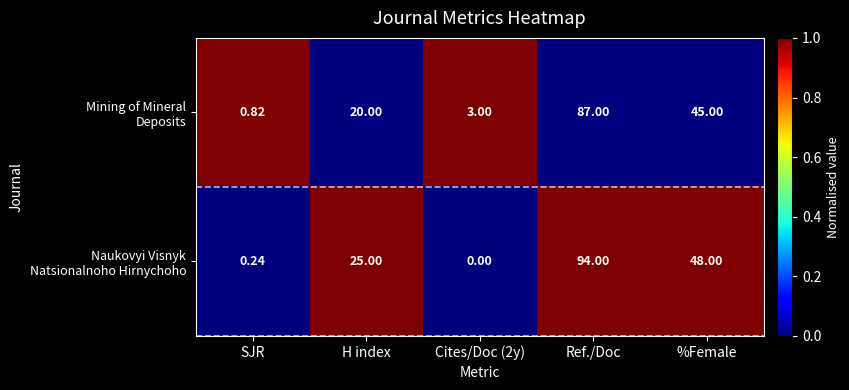

At which category is the sum across all series the highest?

Ref./Doc